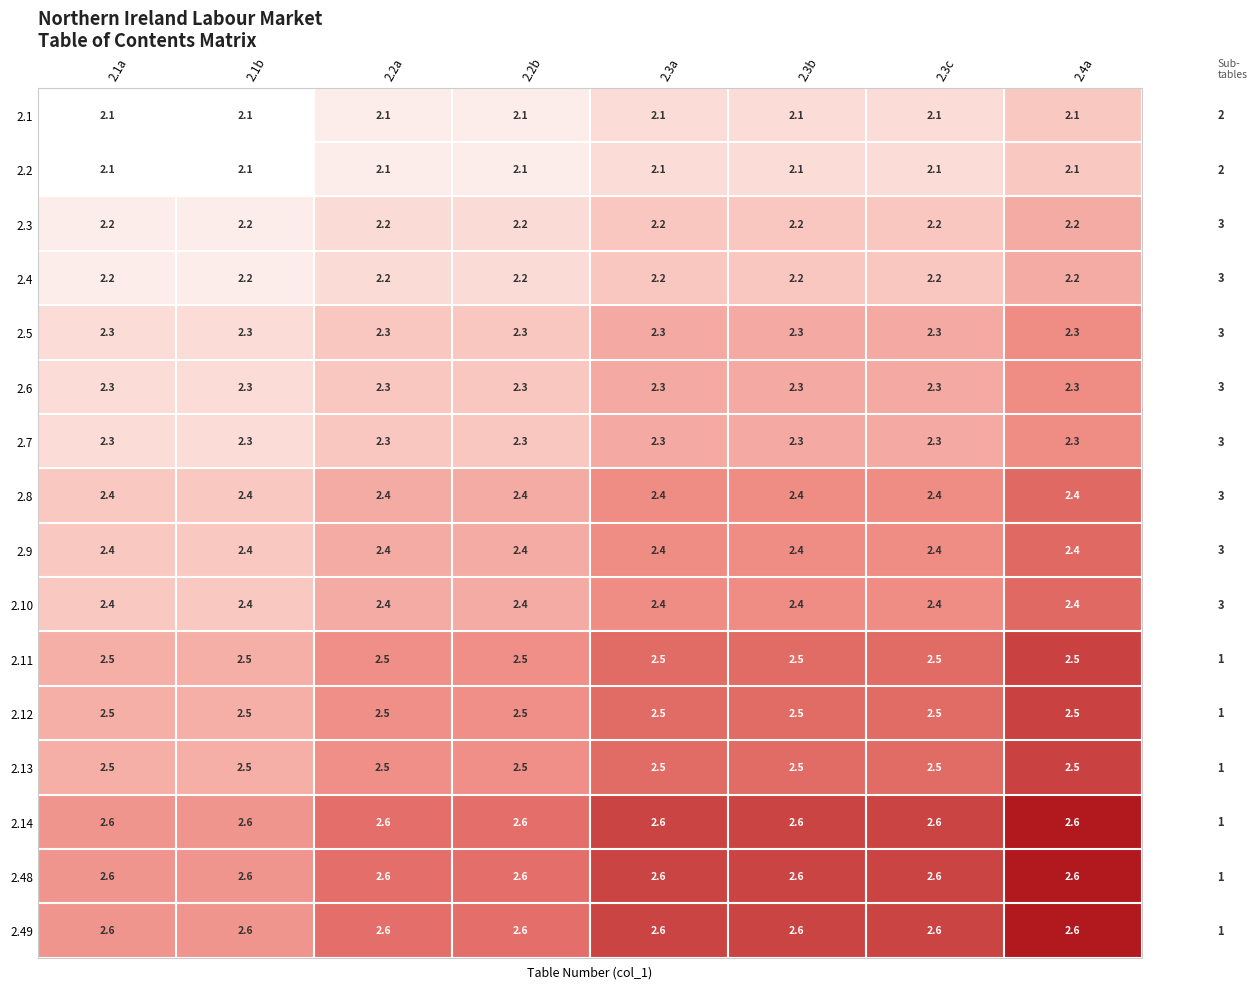

What is the approximate value of 2.1 at 2.2a?

2.1